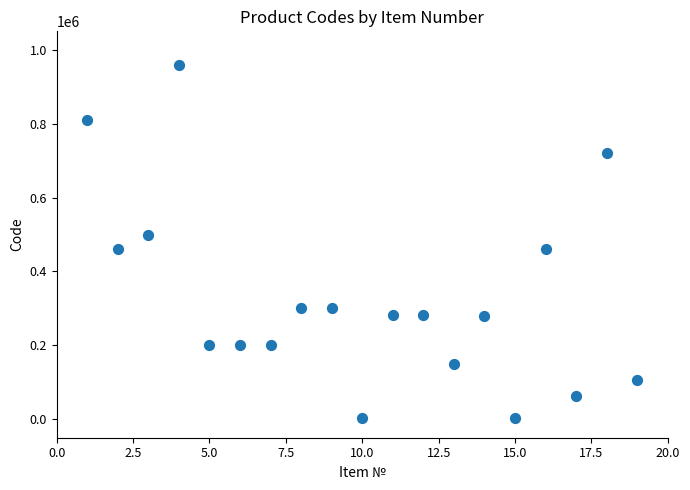

What is the range of X values (max minus min)?

18